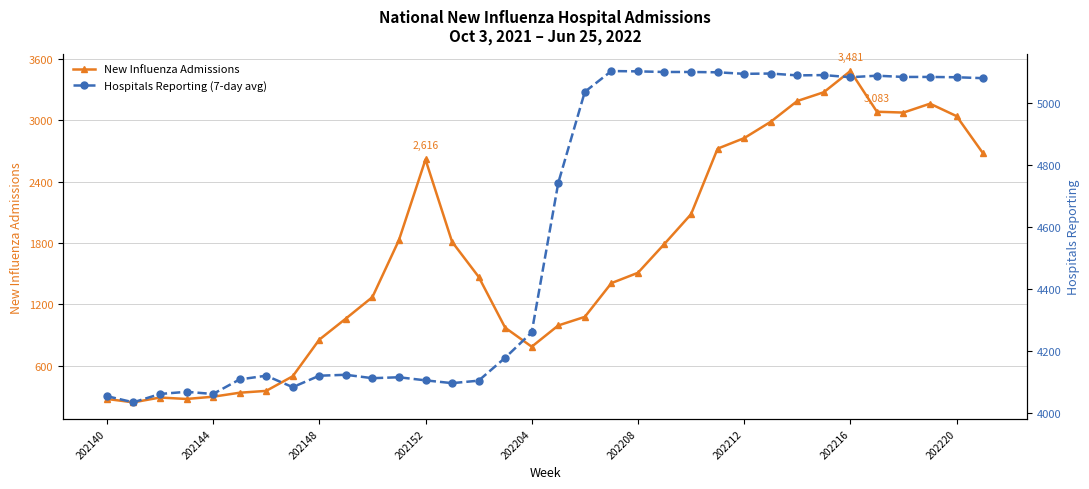

The New Influenza Admissions series shows 4177 at 202220. True or false?

False